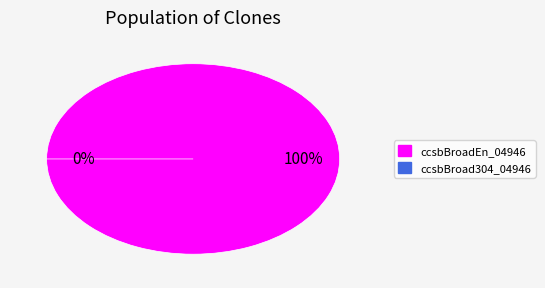

The ccsbBroadEn_04946 slice represents 100% of the pie. True or false?

True